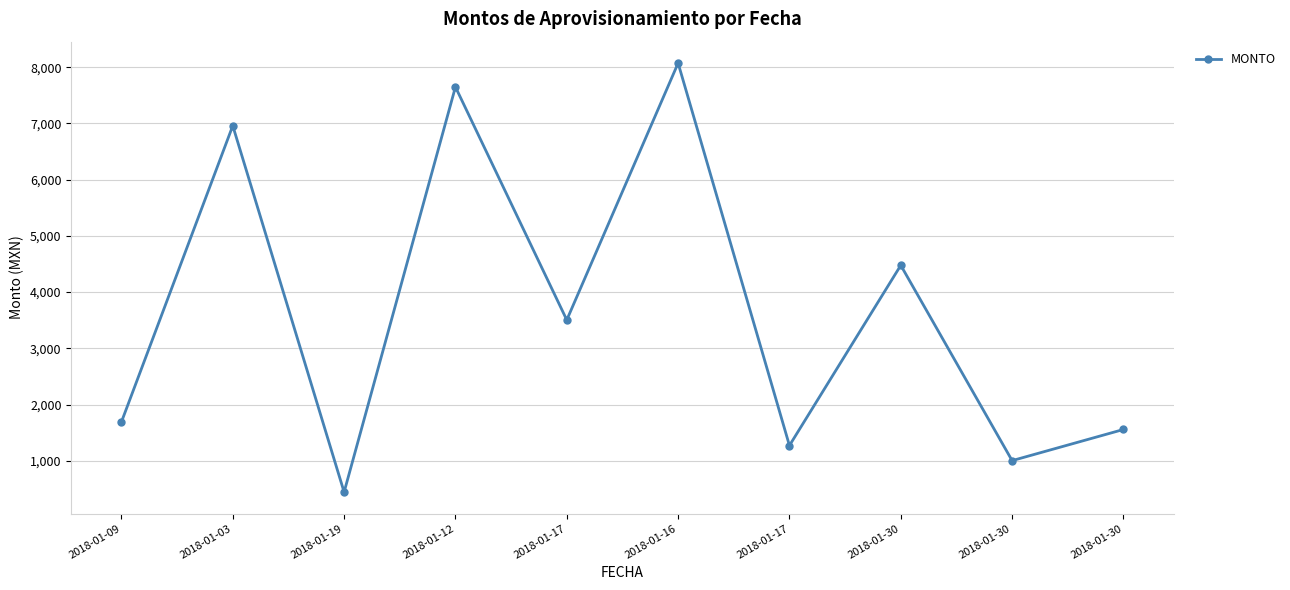

How many lines are shown in the chart?

1